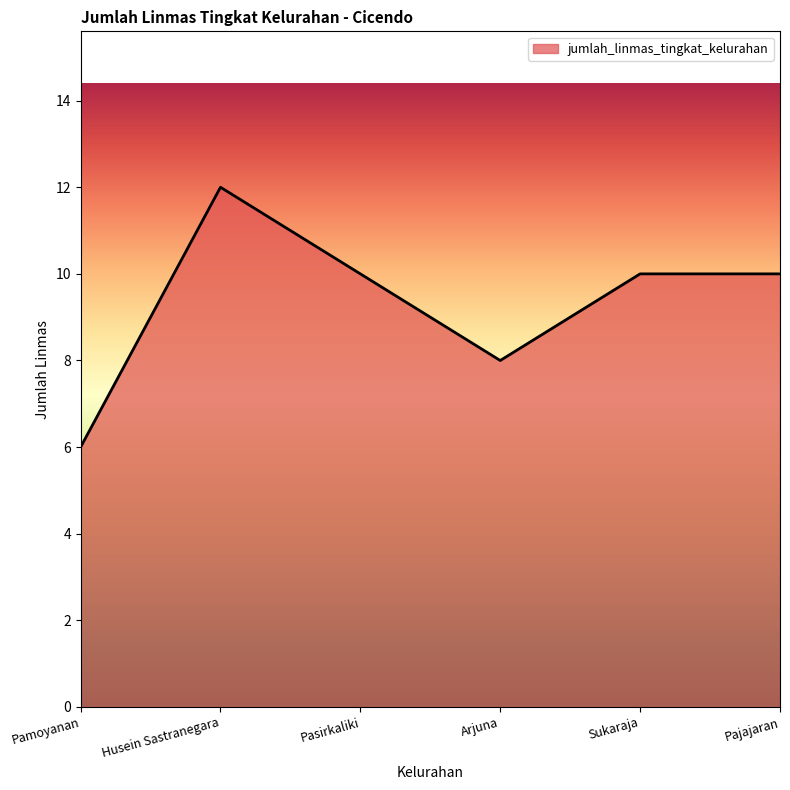

What is the difference between the maximum and minimum values?

6